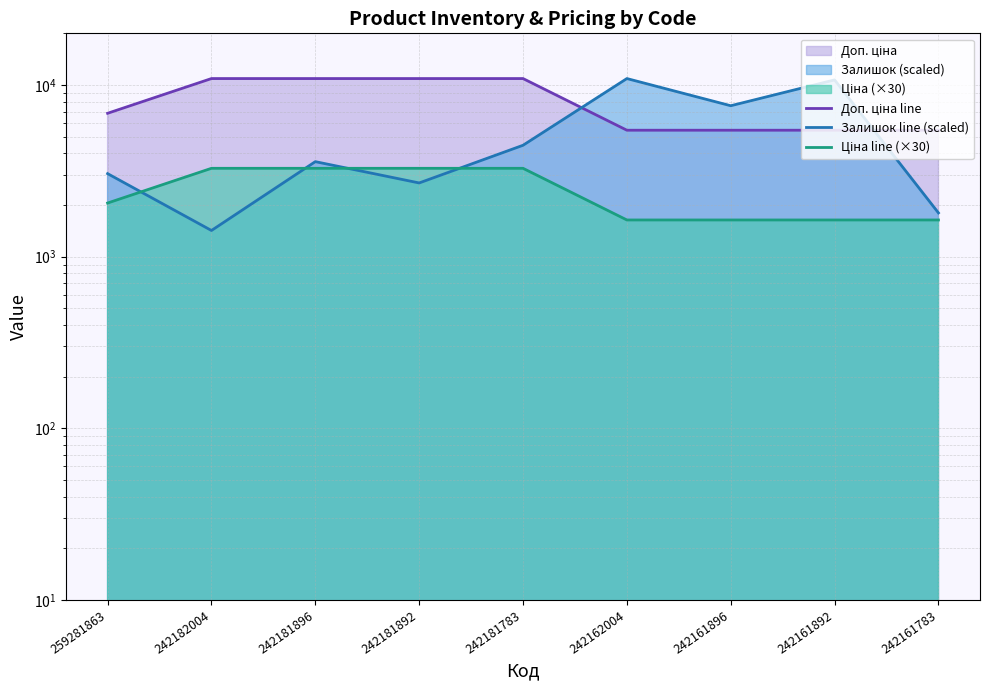

True or false: Доп. ціна line and Ціна line (×30) intersect in this chart.

False